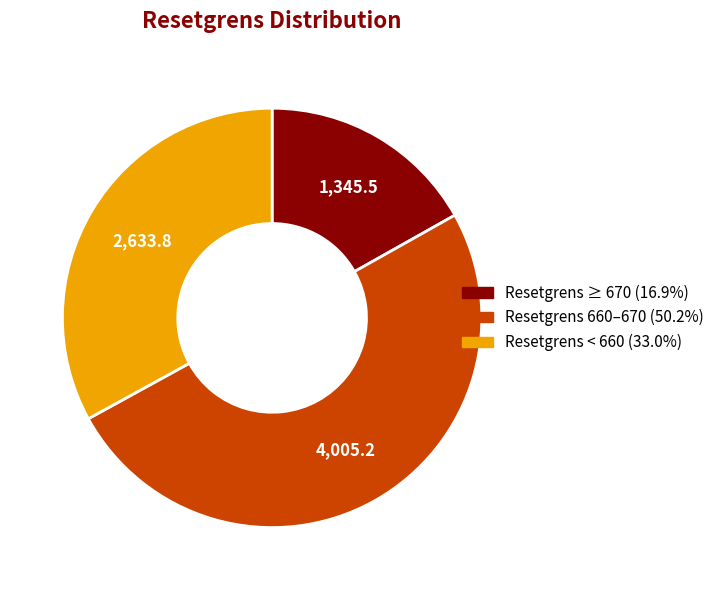

How many slices are in this pie chart?

3